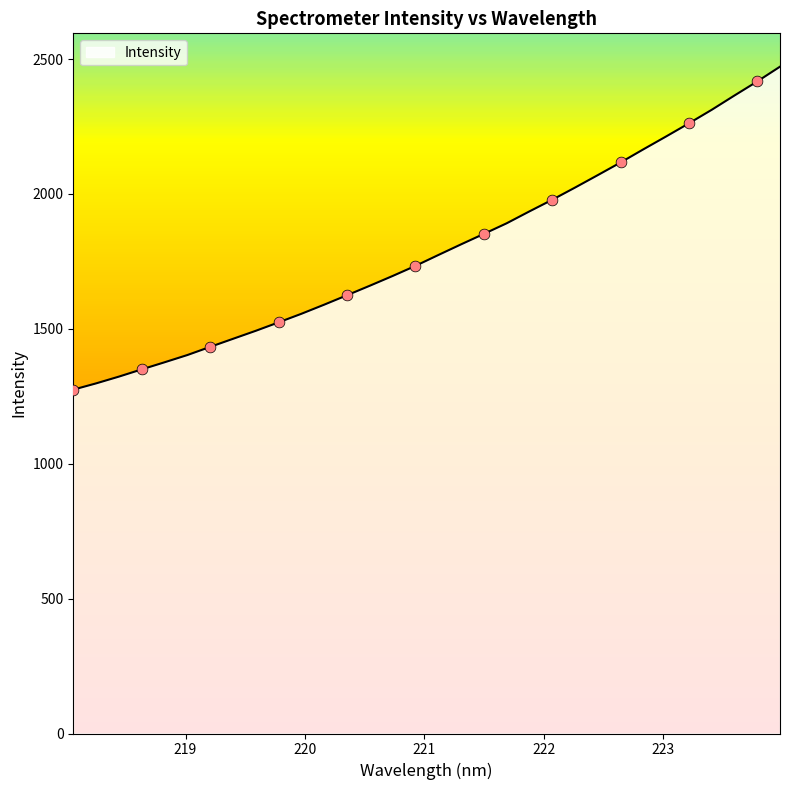

What is the difference between the maximum and minimum values?

1197.1